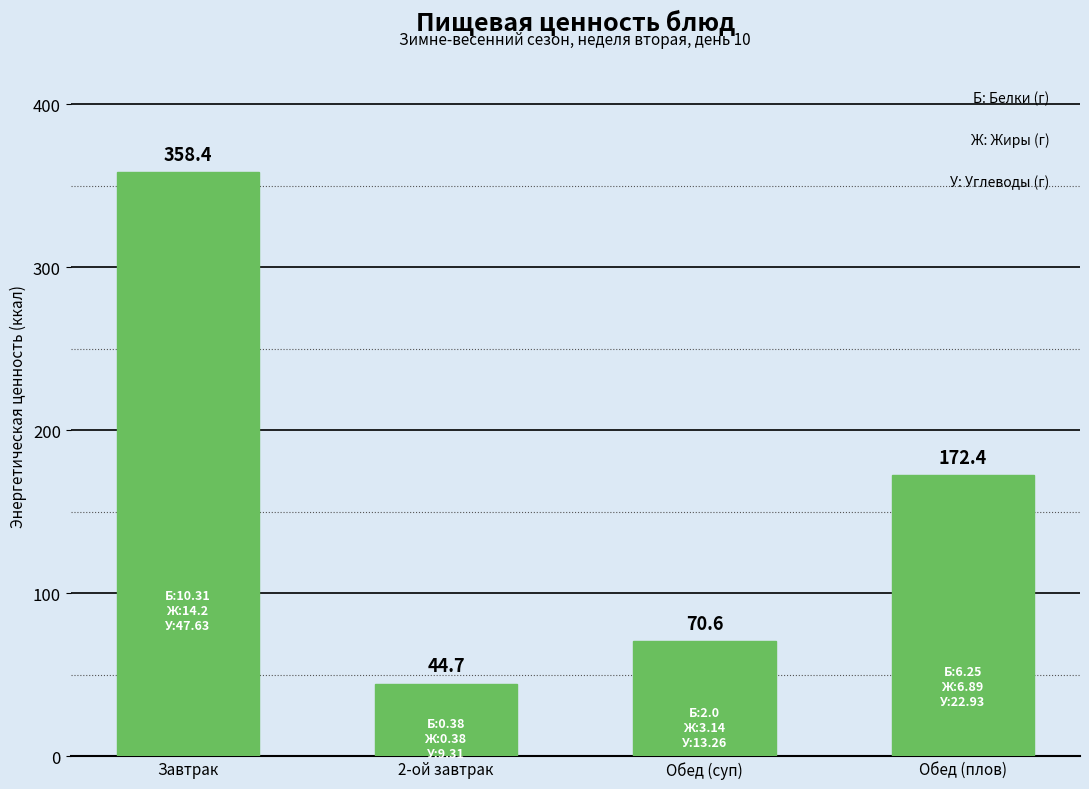

Rank the categories by value from lowest to highest.

2-ой завтрак, Обед (суп), Обед (плов), Завтрак